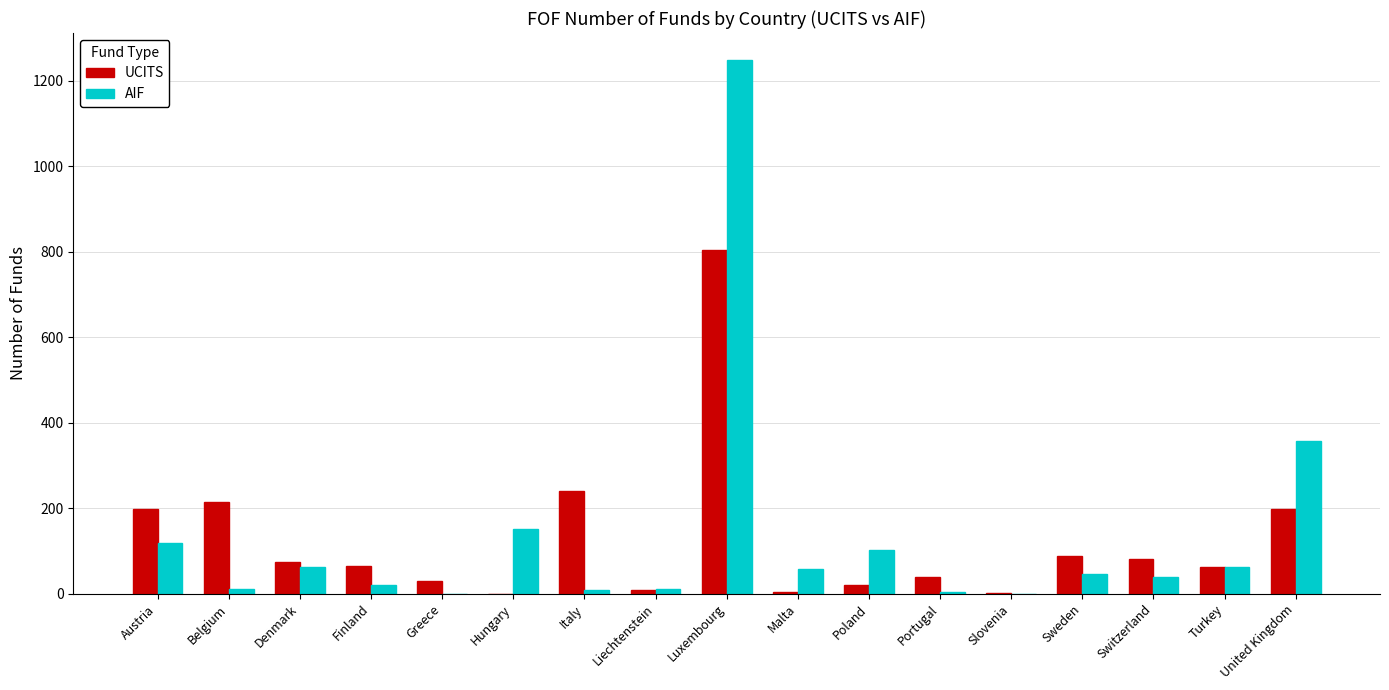

Which category has the highest value across all series?

Luxembourg